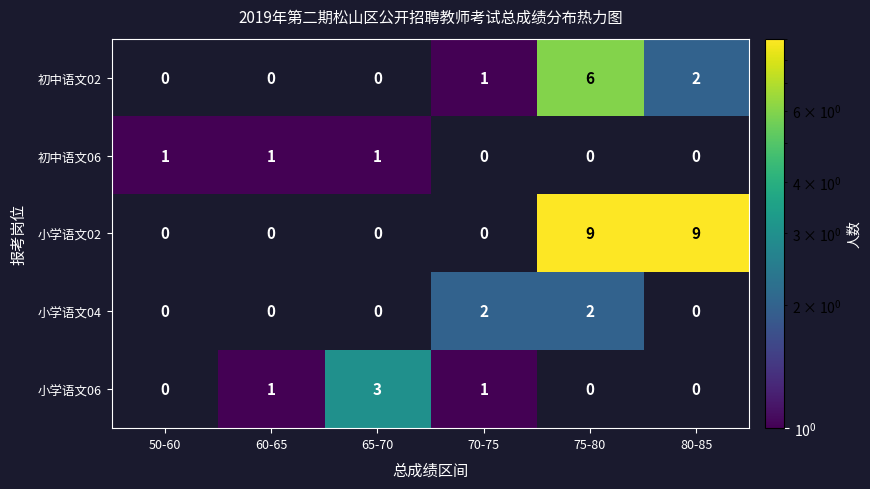

What is the maximum value shown in the chart?

9